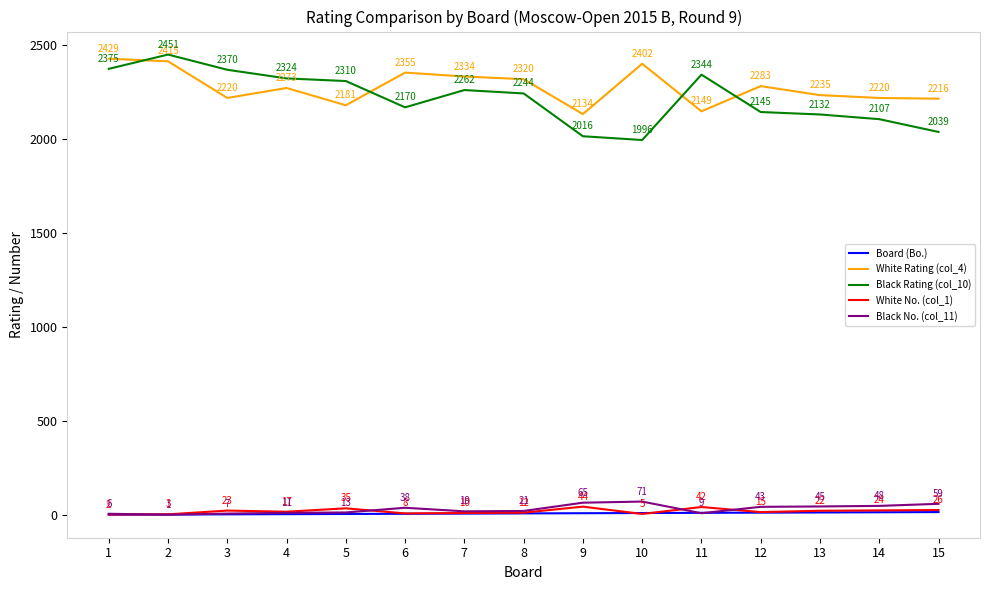

Reading right to left, what are all the values shown in this chart?

Board (Bo.): 15=15	14=14	13=13	12=12	11=11	10=10	9=9	8=8	7=7	6=6	5=5	4=4	3=3	2=2	1=1
White Rating (col_4): 15=2216	14=2220	13=2235	12=2283	11=2149	10=2402	9=2134	8=2320	7=2334	6=2355	5=2181	4=2273	3=2220	2=2415	1=2429
Black Rating (col_10): 15=2039	14=2107	13=2132	12=2145	11=2344	10=1996	9=2016	8=2244	7=2262	6=2170	5=2310	4=2324	3=2370	2=2451	1=2375
White No. (col_1): 15=26	14=24	13=22	12=15	11=42	10=5	9=44	8=12	7=10	6=8	5=35	4=17	3=23	2=3	1=2
Black No. (col_11): 15=59	14=48	13=45	12=43	11=9	10=71	9=65	8=21	7=19	6=38	5=13	4=11	3=7	2=1	1=6